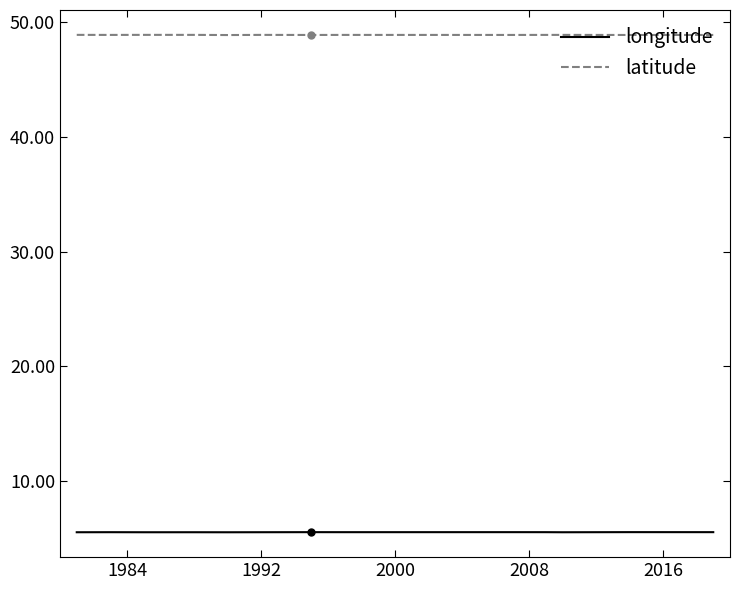

True or false: latitude and longitude intersect in this chart.

False